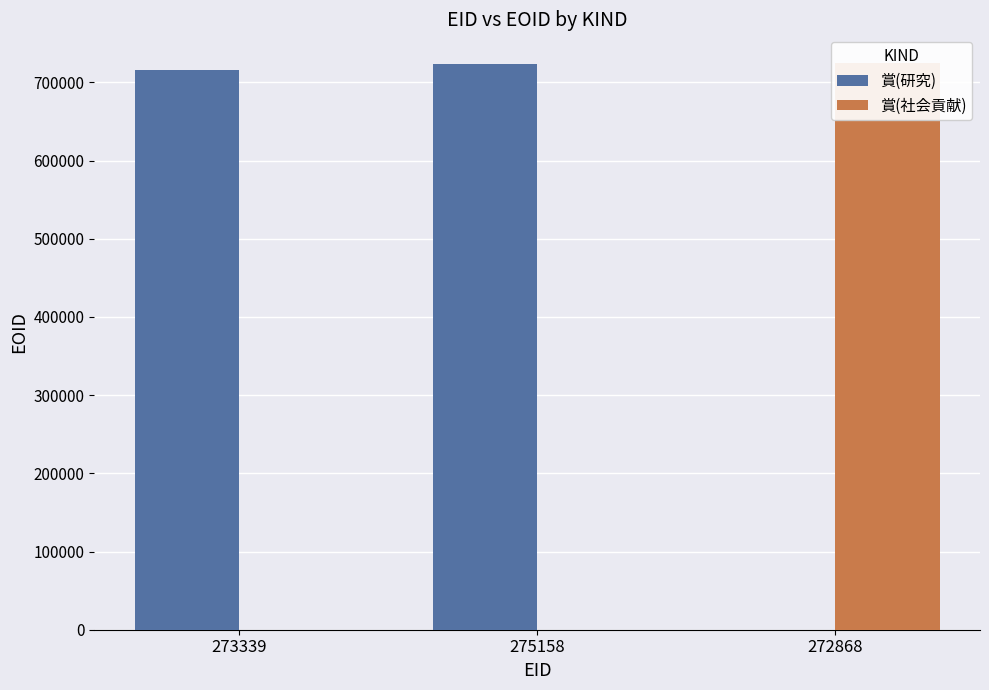

Rank the series at 275158 from lowest to highest value.

賞(社会貢献), 賞(研究)